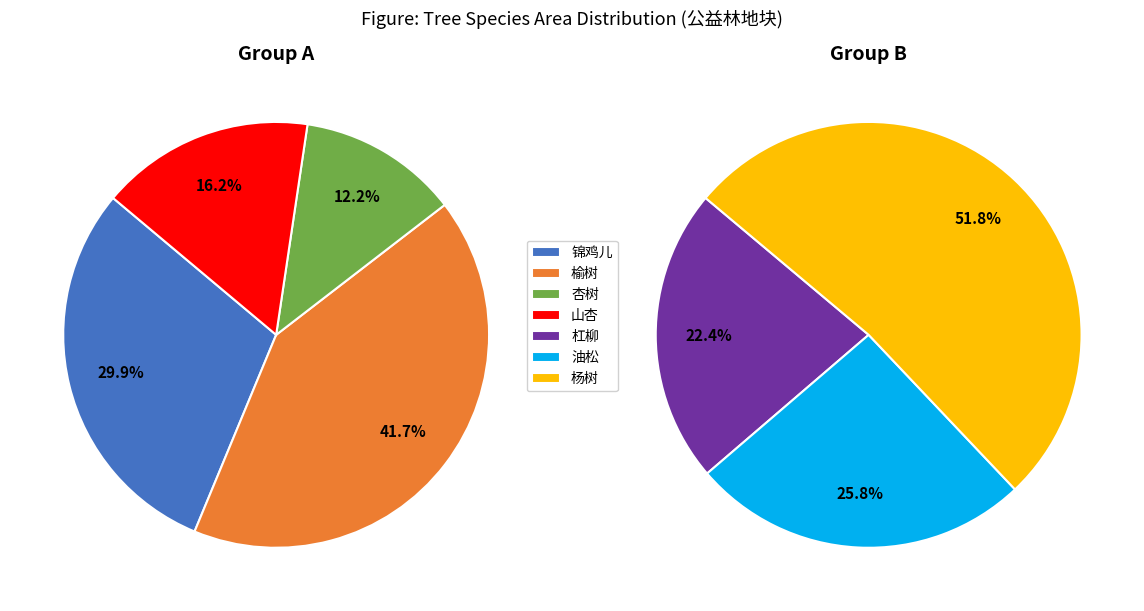

How many slices are in this pie chart?

7